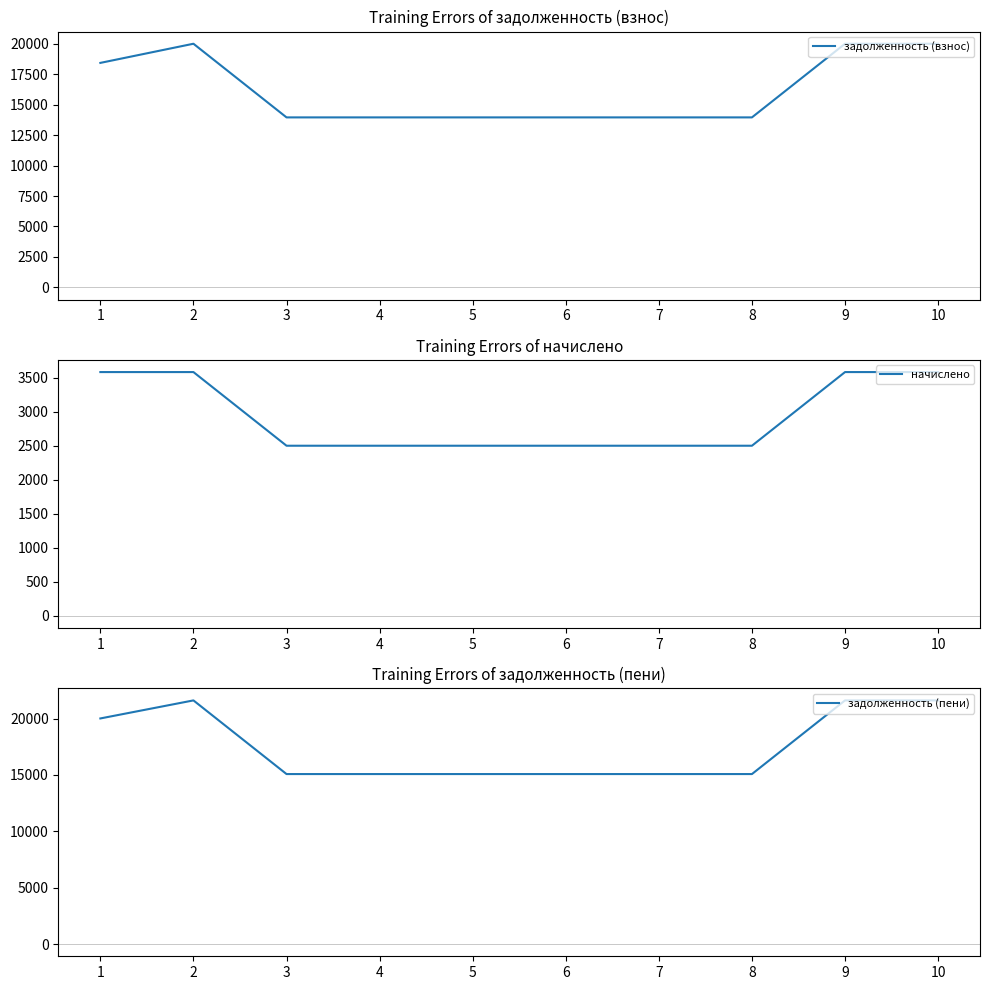

True or false: задолженность (пени) has more than 1 points higher than both neighbors.

False